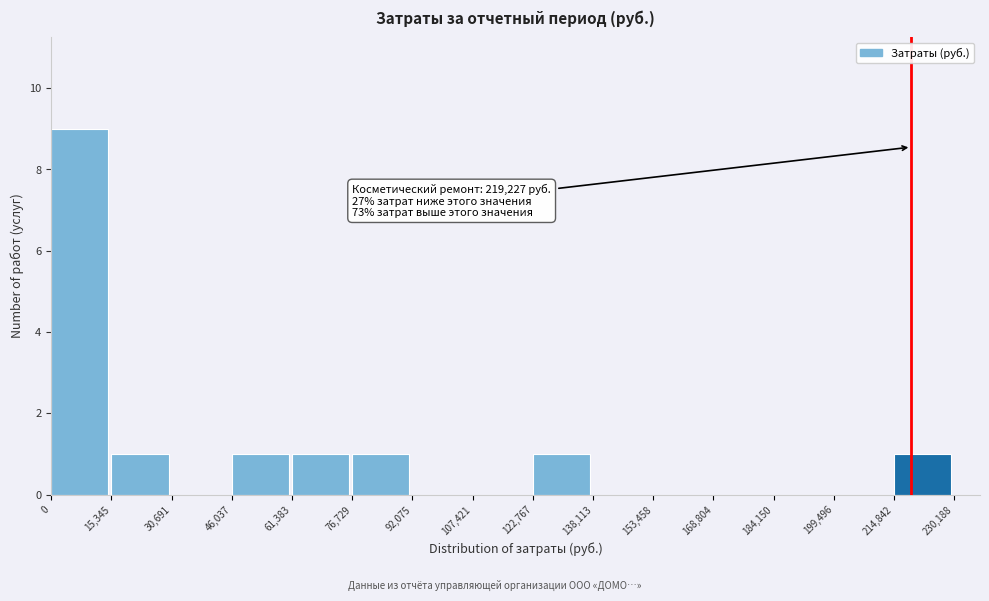

Which range on the x-axis has the tallest bar?

0 to 15,345